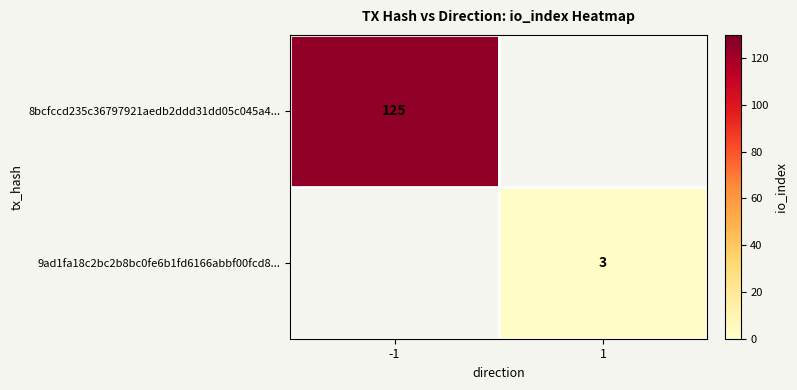

The value of 8bcfccd235c36797921aedb2ddd31dd05c045a4... at -1 is 125. True or false?

True